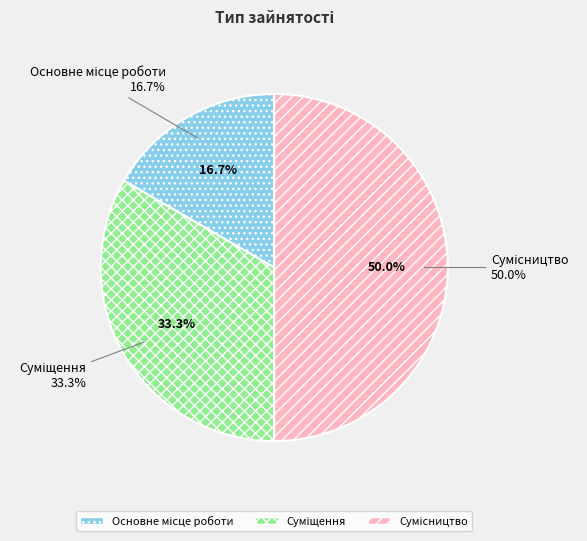

Is there a majority slice in this chart?

No